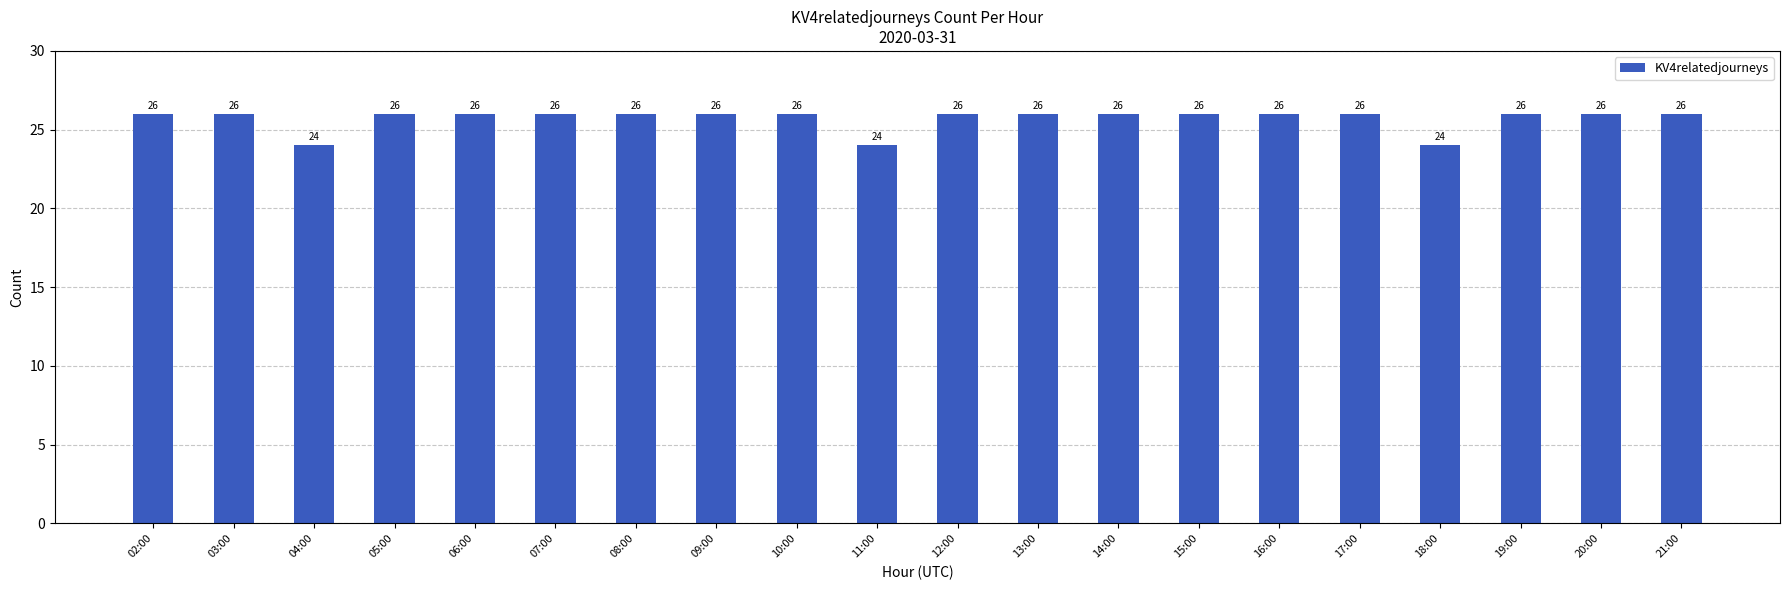

Count the number of data series in this chart.

1